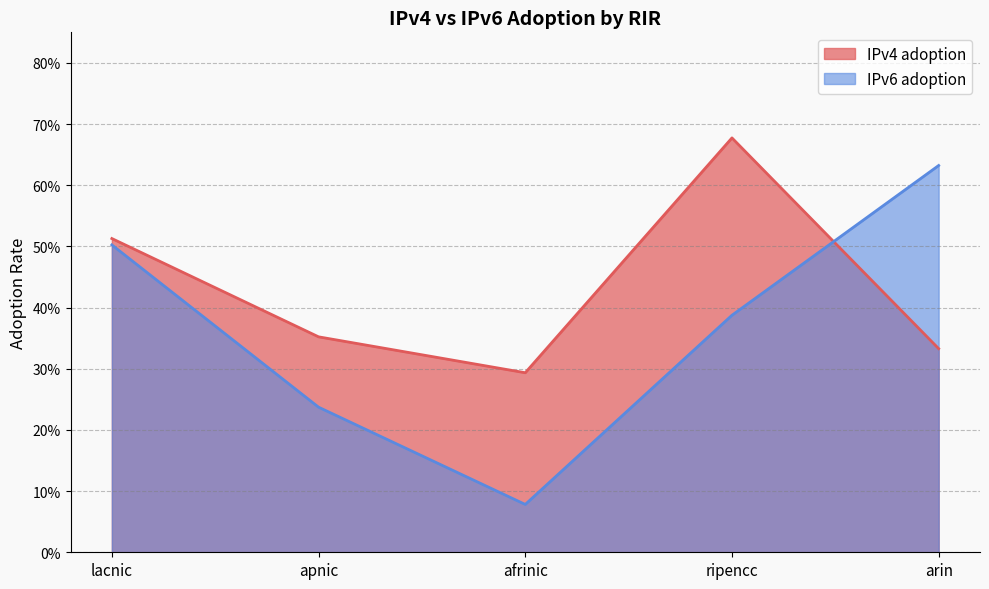

What is the maximum value for IPv6 adoption?

0.6